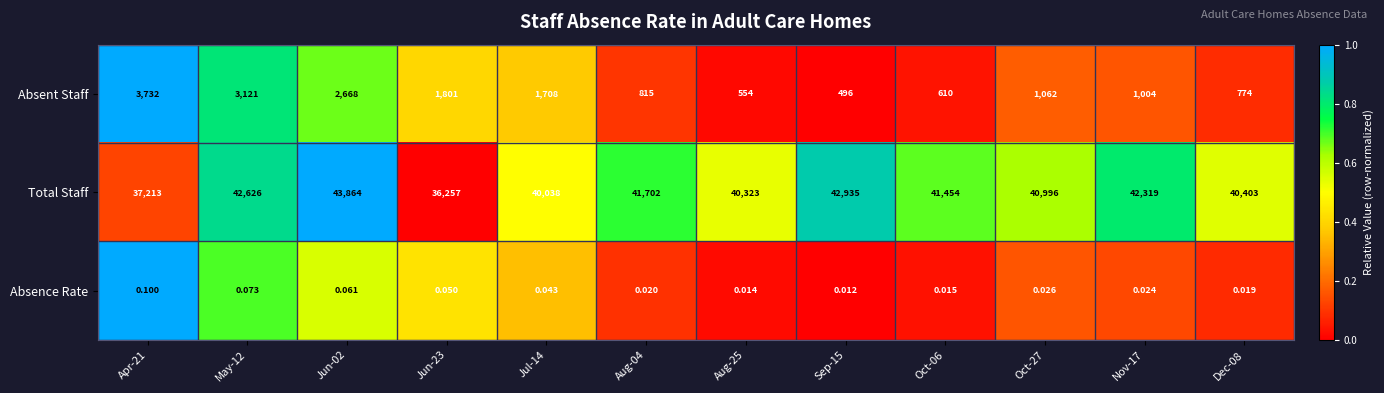

How many distinct data groups are displayed?

3